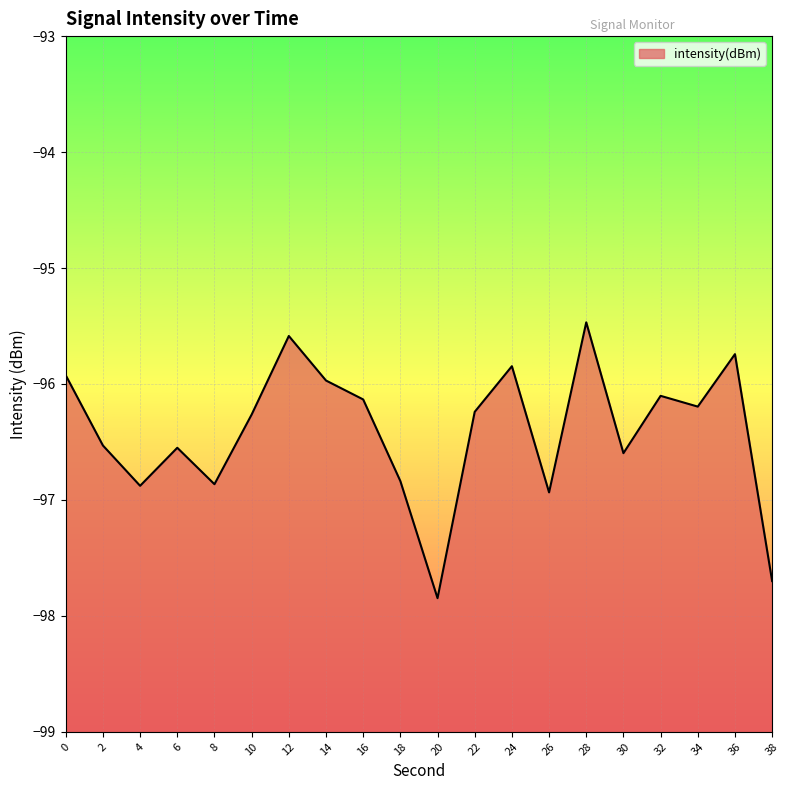

What is the change in value from 22 to 24?

+0.4